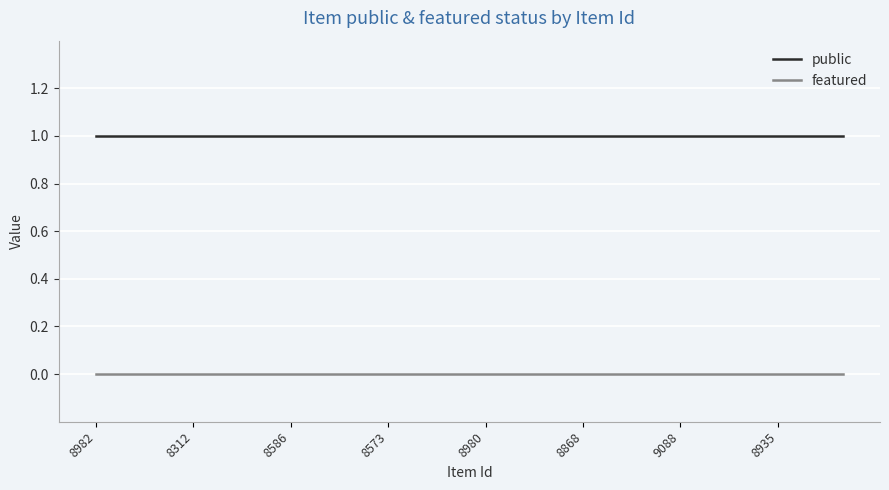

Which series has the largest total across all categories?

public